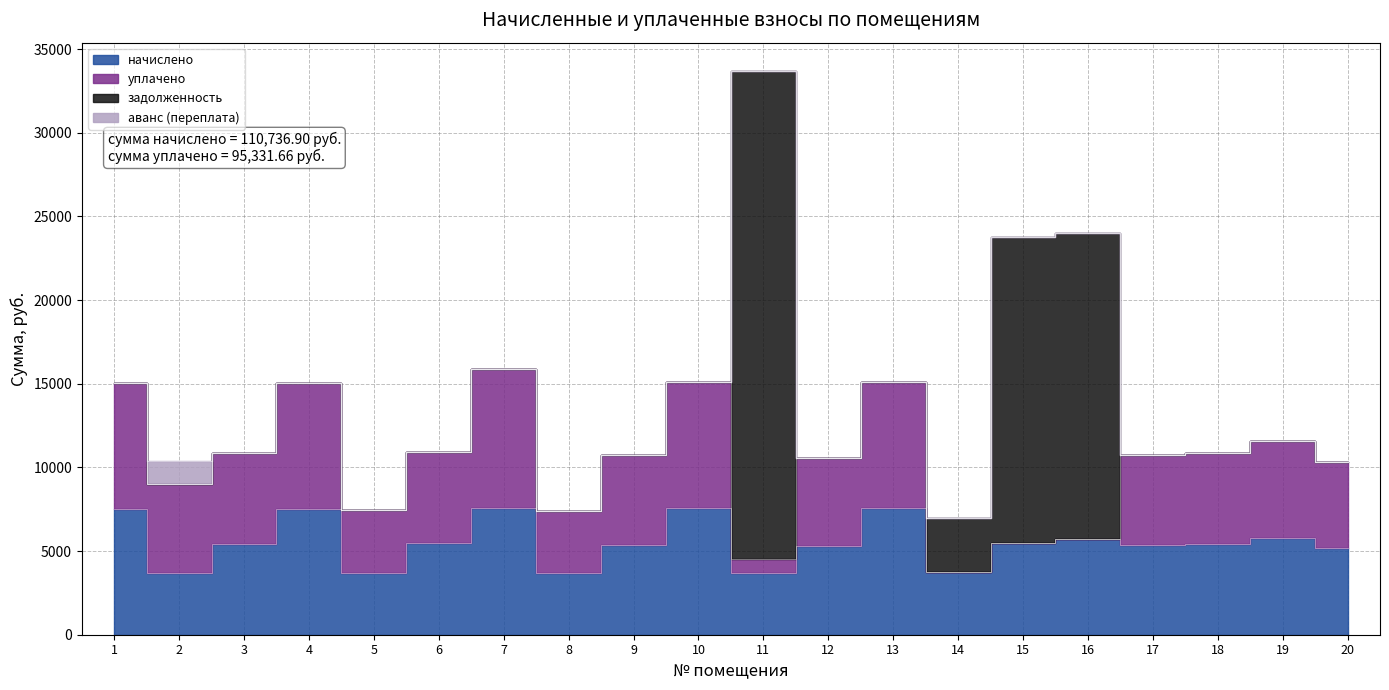

Reading left to right, list all the values displayed in this chart.

начислено: 1=7526.5	2=3701.2	3=5427.7	4=7526.5	5=3713.6	6=5464.8	7=7551.4	8=3688.7	9=5377.9	10=7551.4	11=3713.4	12=5278.5	13=7551.4	14=3726.0	15=5477.4	16=5713.2	17=5365.4	18=5440.0	19=5775.3	20=5166.7
уплачено: 1=7526.5	2=5322.5	3=5427.7	4=7526.5	5=3713.6	6=5464.8	7=8329.6	8=3688.7	9=5377.9	10=7551.4	11=825.2	12=5278.5	13=7551.4	14=0.0	15=0.0	16=0.0	17=5365.4	18=5440.0	19=5775.3	20=5166.7
задолженность: 1=0.0	2=0.0	3=0.0	4=0.0	5=0.0	6=0.0	7=0.0	8=0.0	9=0.0	10=0.0	11=29163.1	12=0.0	13=0.0	14=3244.5	15=18279.2	16=18308.0	17=0.0	18=0.0	19=0.0	20=0.0
аванс (переплата): 1=0.0	2=1355.0	3=0.0	4=0.0	5=0.0	6=0.0	7=0.0	8=0.0	9=0.0	10=0.0	11=0.0	12=0.0	13=0.0	14=0.0	15=0.0	16=0.0	17=0.0	18=0.0	19=0.0	20=0.0